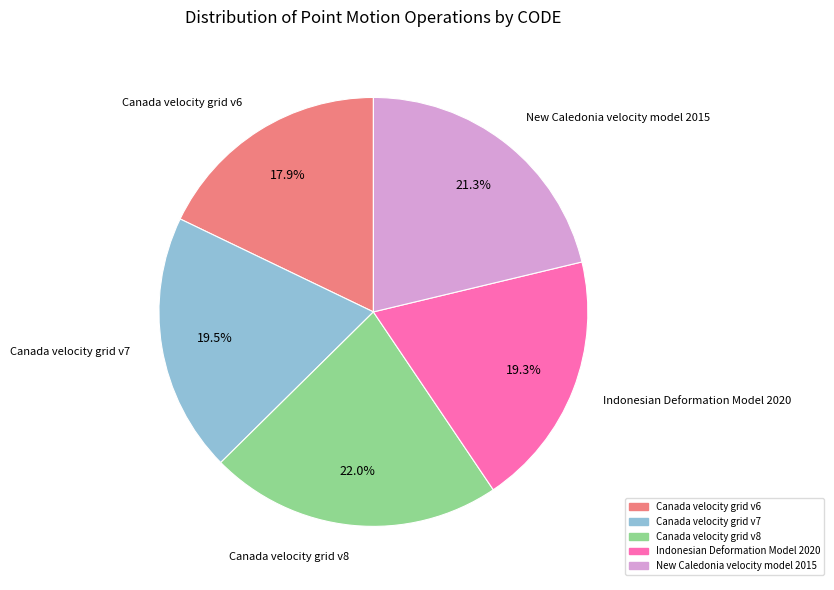

Which has a higher value, Indonesian Deformation Model 2020 or Canada velocity grid v6?

Indonesian Deformation Model 2020